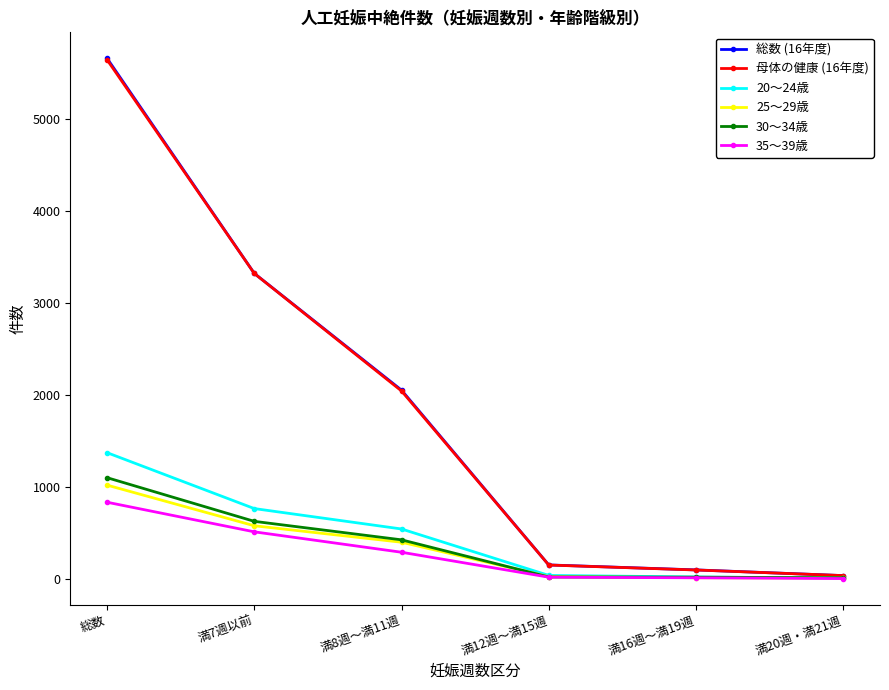

What are all the series names shown in the legend?

総数 (16年度), 母体の健康 (16年度), 20～24歳, 25～29歳, 30～34歳, 35～39歳